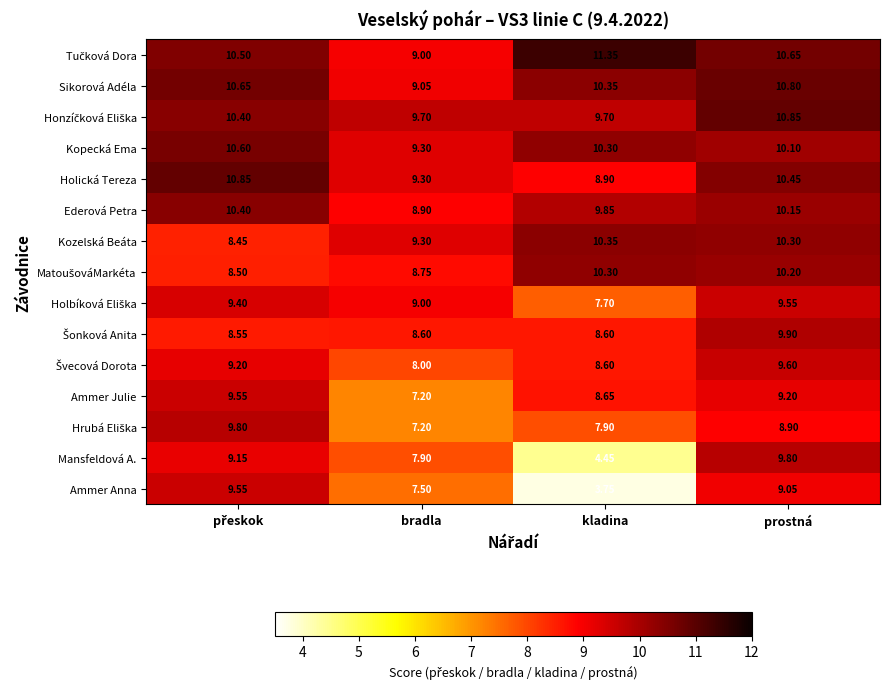

At which category does the chart reach its peak across all series?

kladina